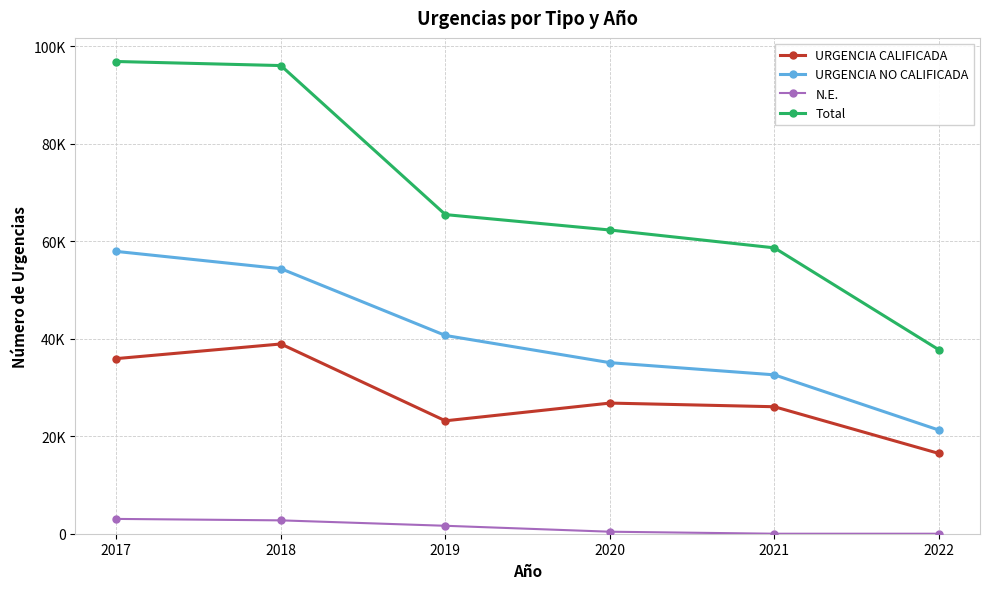

Does the chart have visible grid lines?

Yes